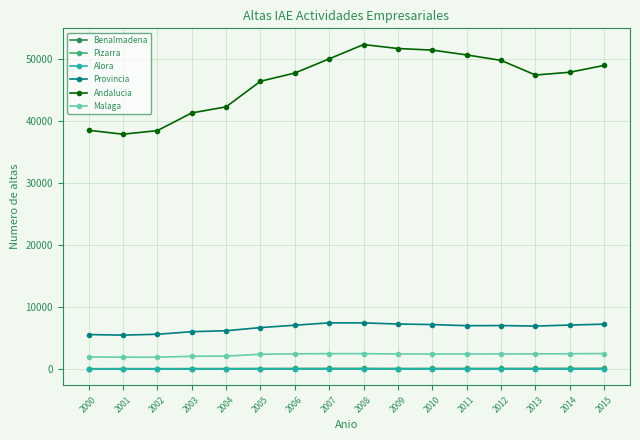

What is the difference between the second highest and second lowest values in the Pizarra series?

26